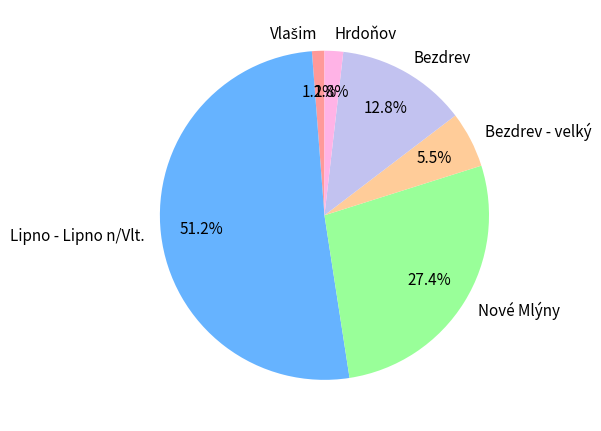

How many segments does this pie chart have?

6